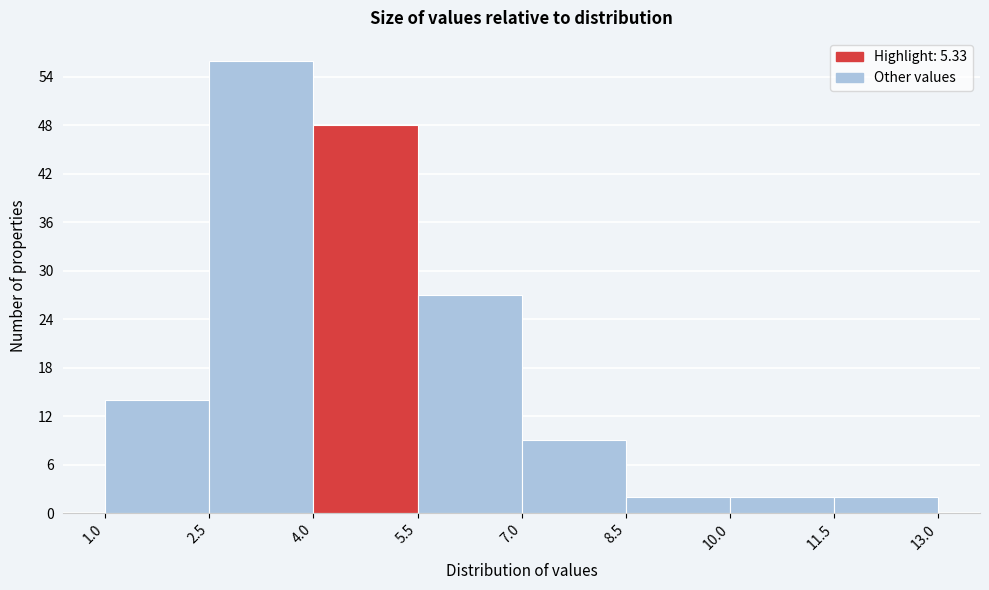

Reading left to right, transcribe this chart: for each bar, give the range it covers on the x-axis and its height. The values are not printed on the chart, so give them approximately, as read against the axis.

1.0 to 2.5: 14
2.5 to 4.0: 56
4.0 to 5.5: 48
5.5 to 7.0: 27
7.0 to 8.5: 9
8.5 to 10.0: 2
10.0 to 11.5: 2
11.5 to 13.0: 2